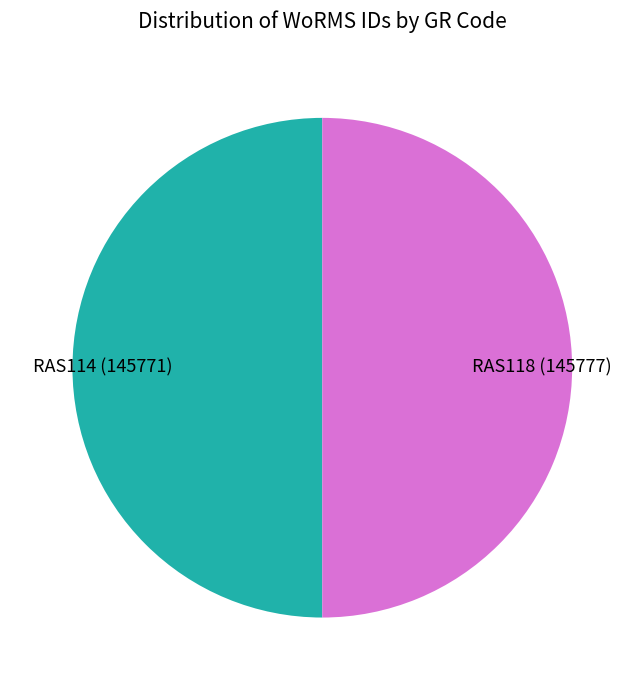

The RAS114 slice represents 50% of the pie. True or false?

True